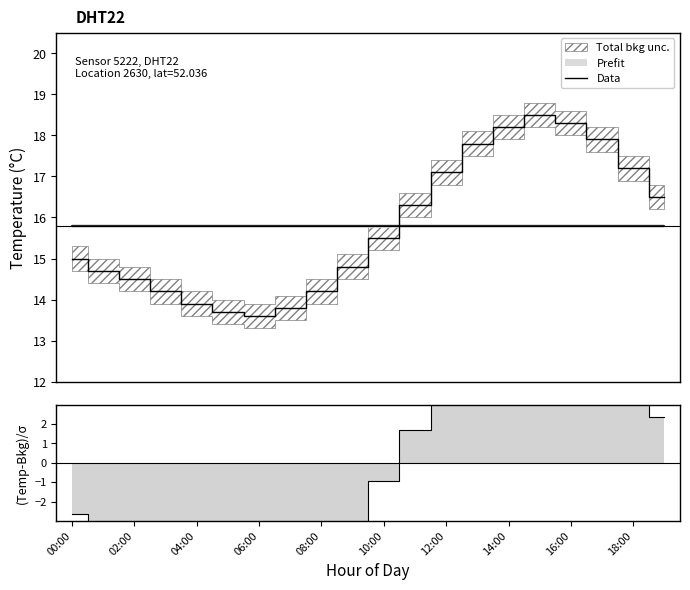

The chart shows a value of 17.8 at 13. True or false?

True